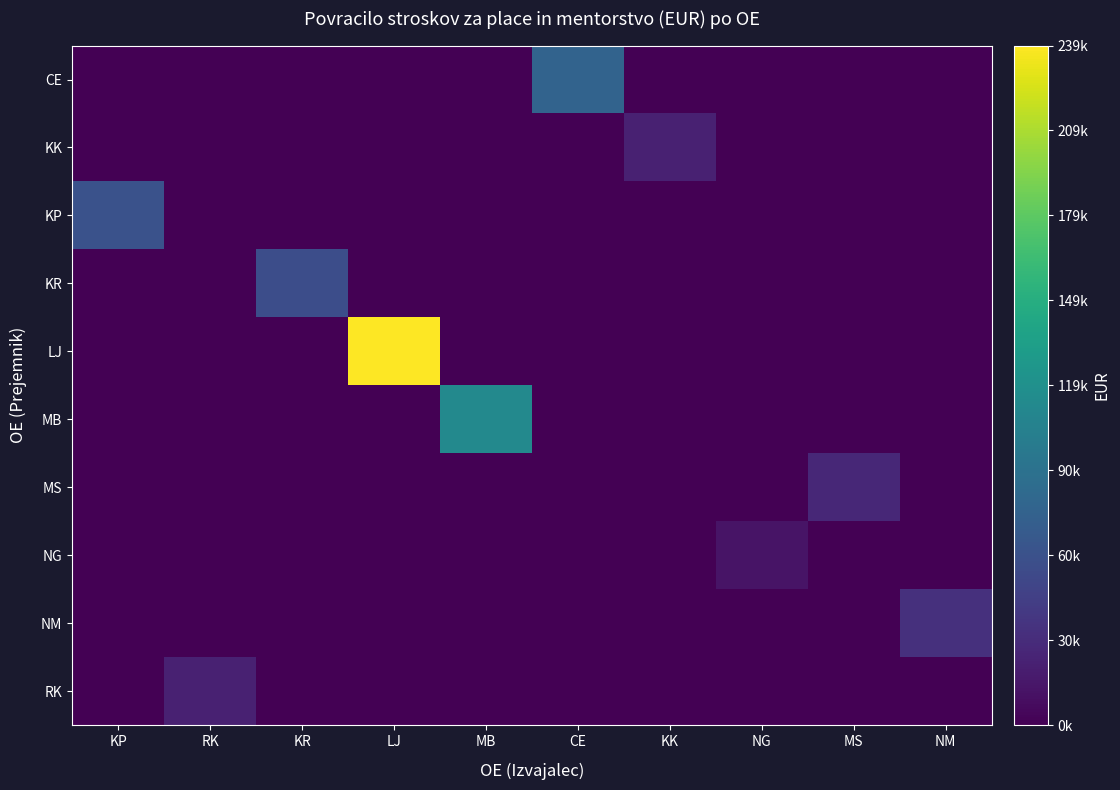

Count the number of data series in this chart.

10